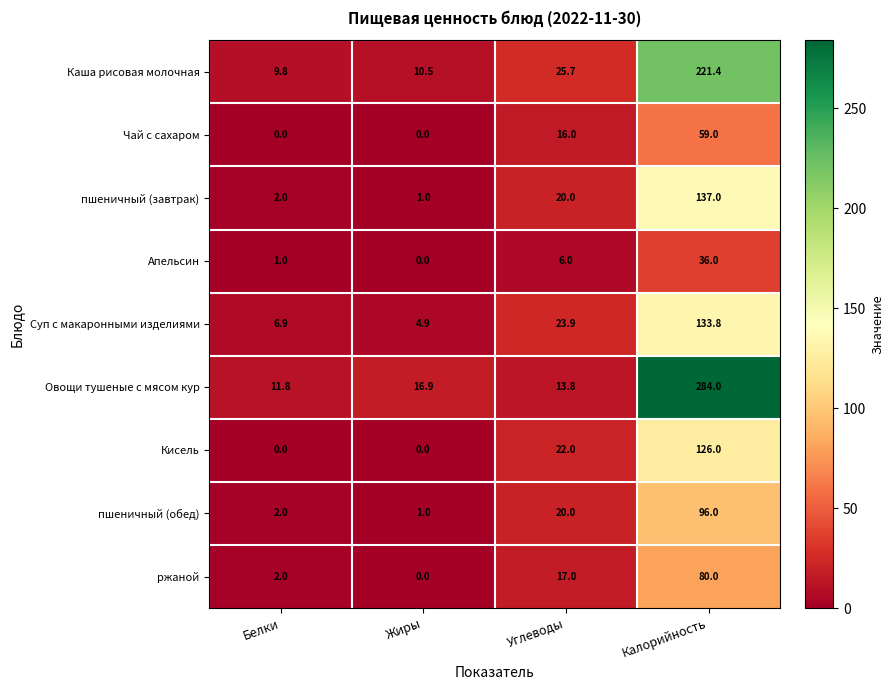

Which series changed the most between Жиры and Калорийность?

Овощи тушеные с мясом кур